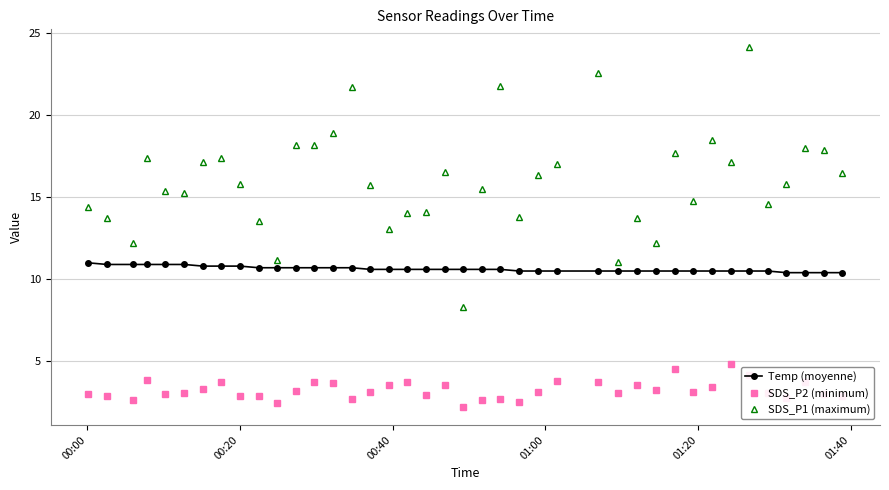

Which series has the largest total across all categories?

SDS_P1 (maximum)